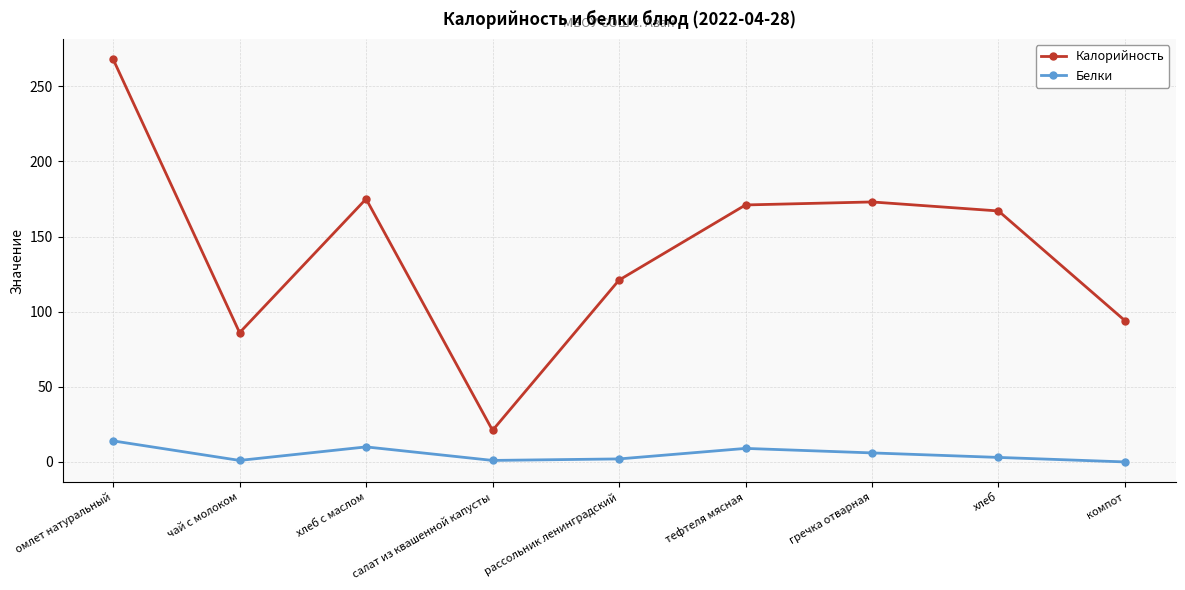

Which series has the largest range (max minus min)?

Калорийность